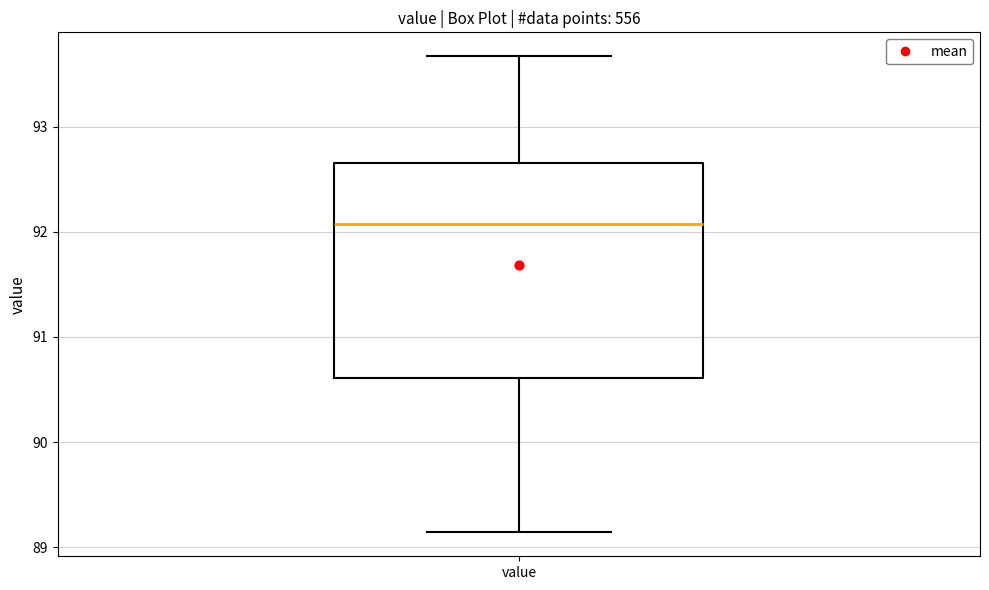

Read this box plot against the y-axis: the position of the median line, the range covered by the box, and the ends of both whiskers. The values are not printed on the chart, so give them approximately, as read against the axis.

median 92.1, box 90.6 to 92.7, whiskers 89.1 to 93.7